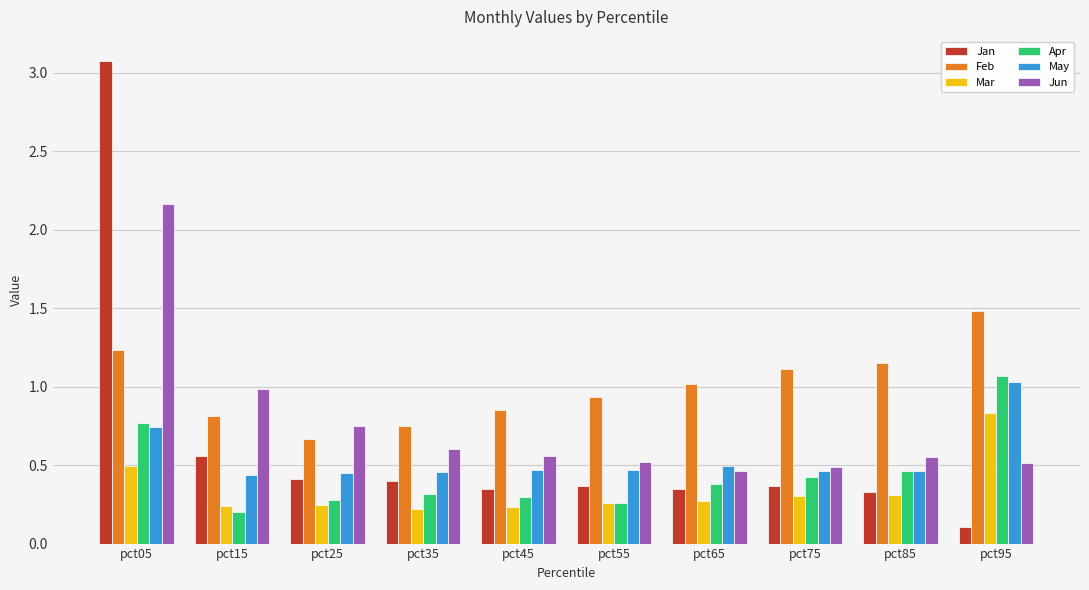

What is the average value of the Feb series?

1.0